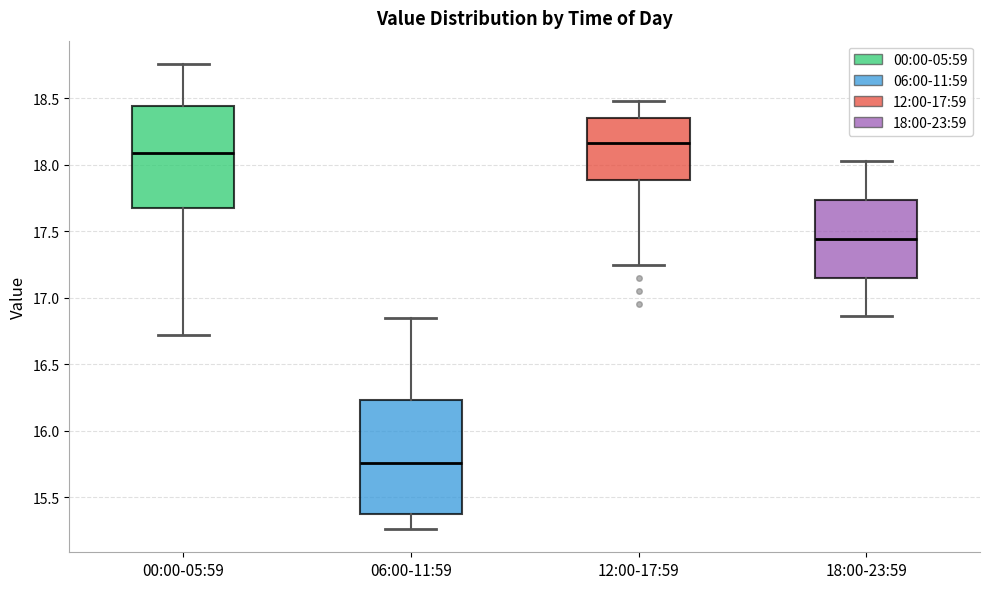

Reading left to right, transcribe this box plot: for each box, give where its median line is, the range the box spans, and where its two whiskers end, as read against the y-axis. The values are not printed on the chart, so give them approximately, as read against the axis.

00:00-05:59: median 18.10, box 17.70 to 18.45, whiskers 16.70 to 18.75
06:00-11:59: median 15.75, box 15.35 to 16.25, whiskers 15.25 to 16.85
12:00-17:59: median 18.15, box 17.90 to 18.35, whiskers 17.25 to 18.50
18:00-23:59: median 17.45, box 17.15 to 17.75, whiskers 16.85 to 18.05